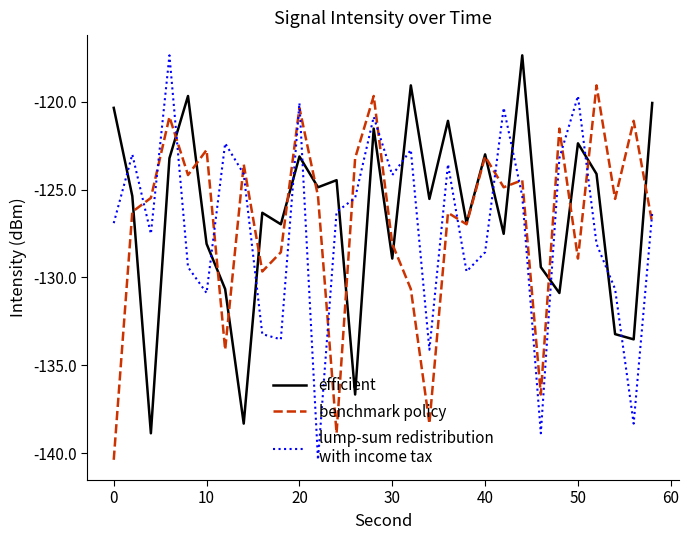

What is the greatest value displayed?

-117.4